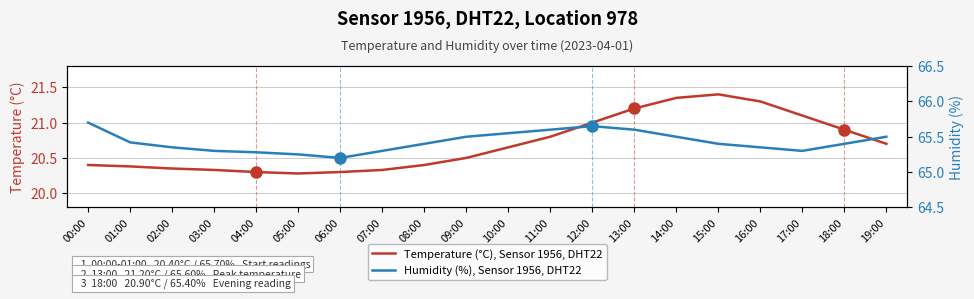

What is the lowest value of the Temperature (°C), Sensor 1956, DHT22 series?

20.3